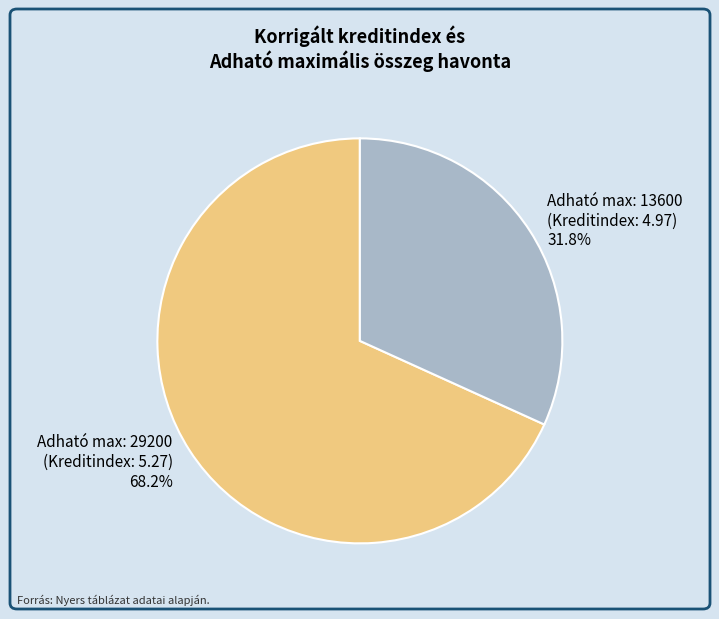

Which slice is the smallest?

Adható max: 13600 (Kreditindex: 4.97)